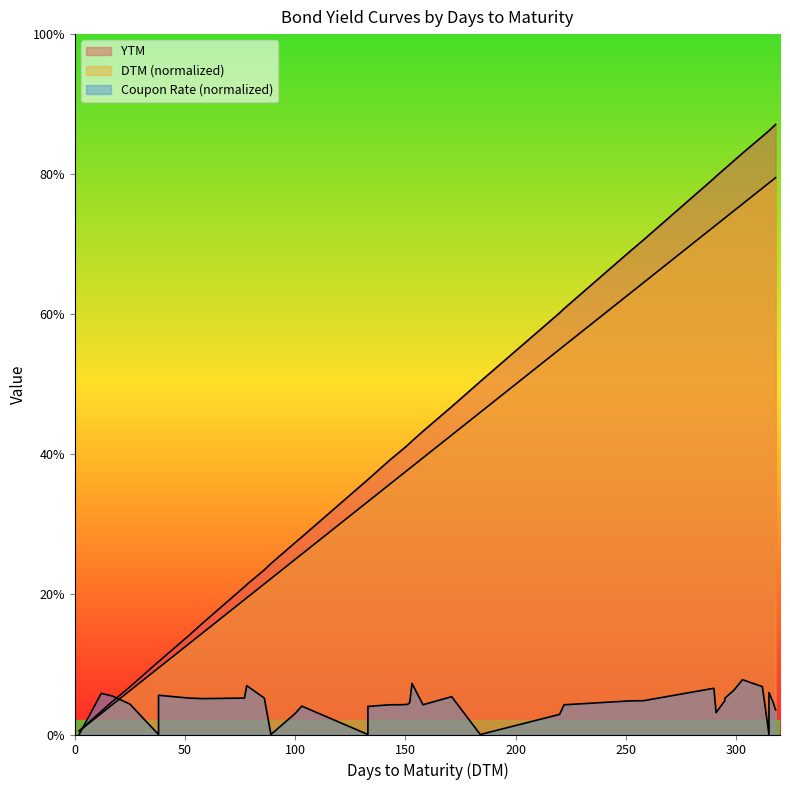

True or false: YTM and DTM intersect in this chart.

False